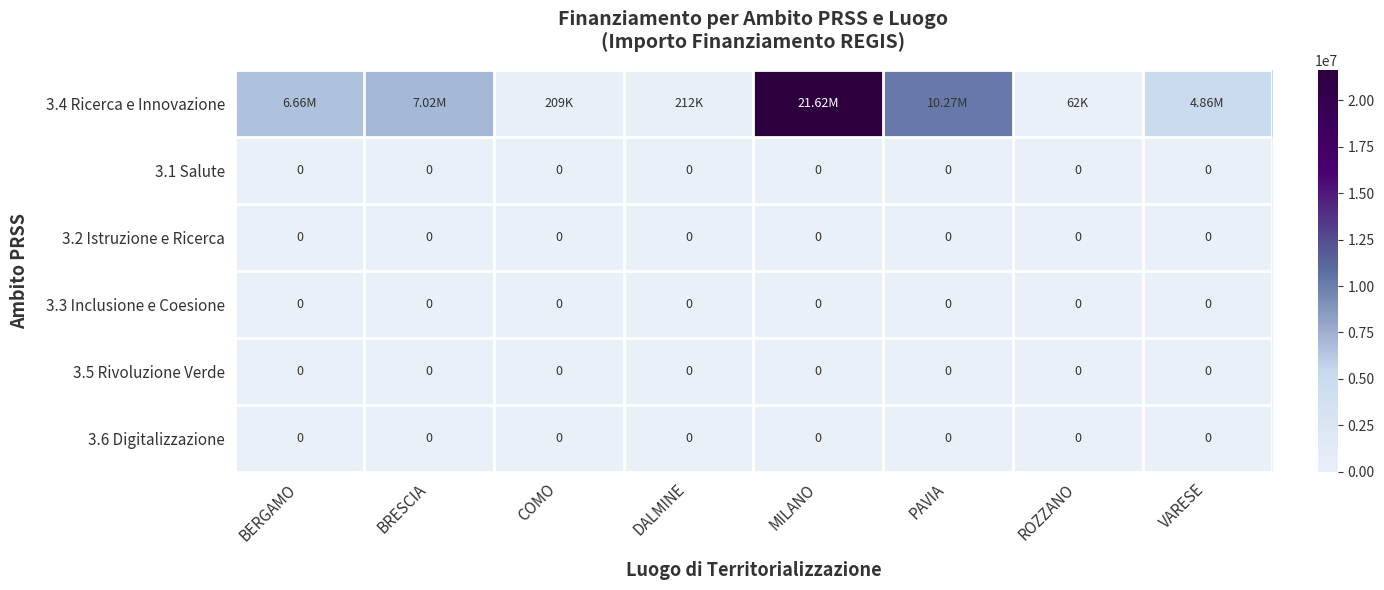

Rank the categories by 3.6 Digitalizzazione value from highest to lowest.

BERGAMO, BRESCIA, COMO, DALMINE, MILANO, PAVIA, ROZZANO, VARESE